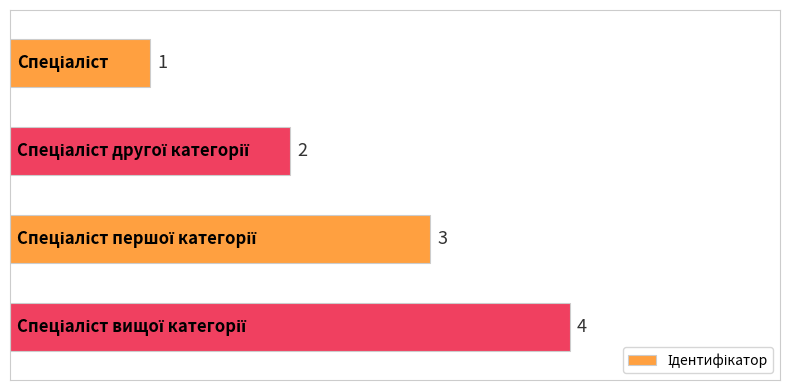

What is the maximum value shown in the chart?

4